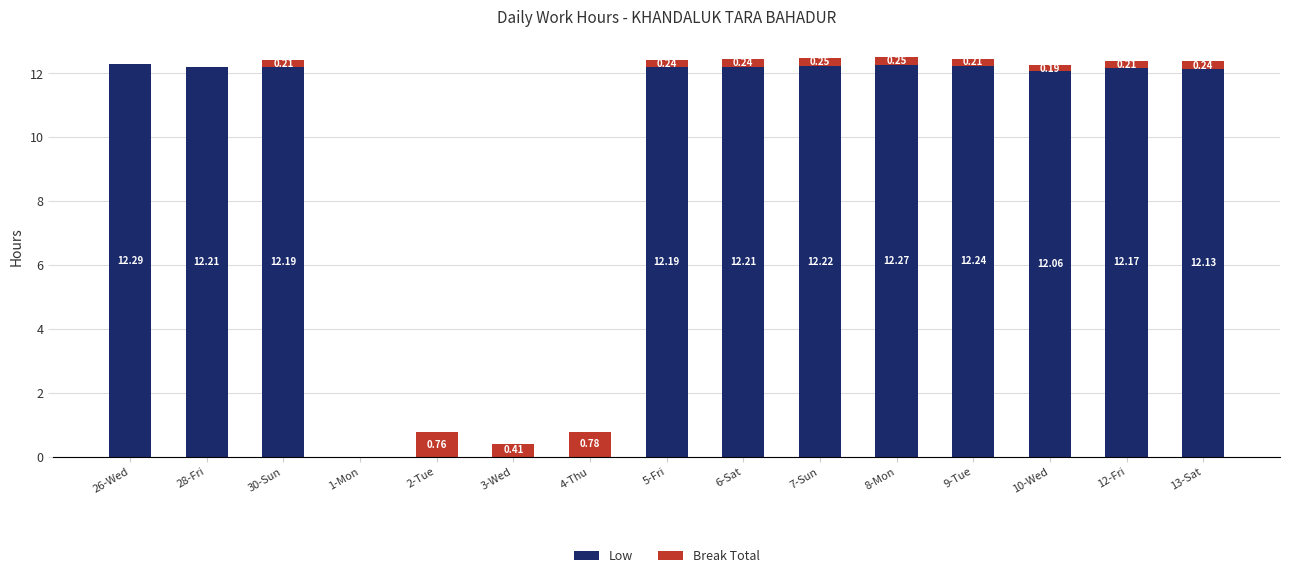

What are all the series names shown in the legend?

Low, Break Total